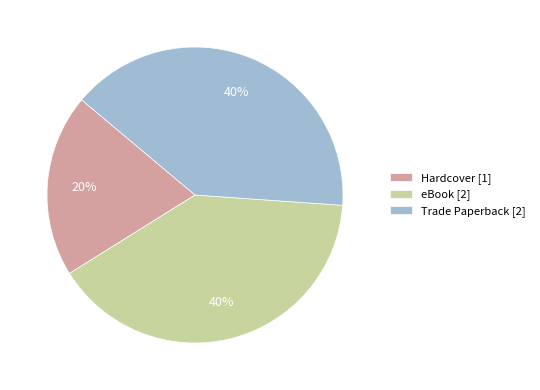

Which category has the smallest portion of the pie?

Hardcover [1]